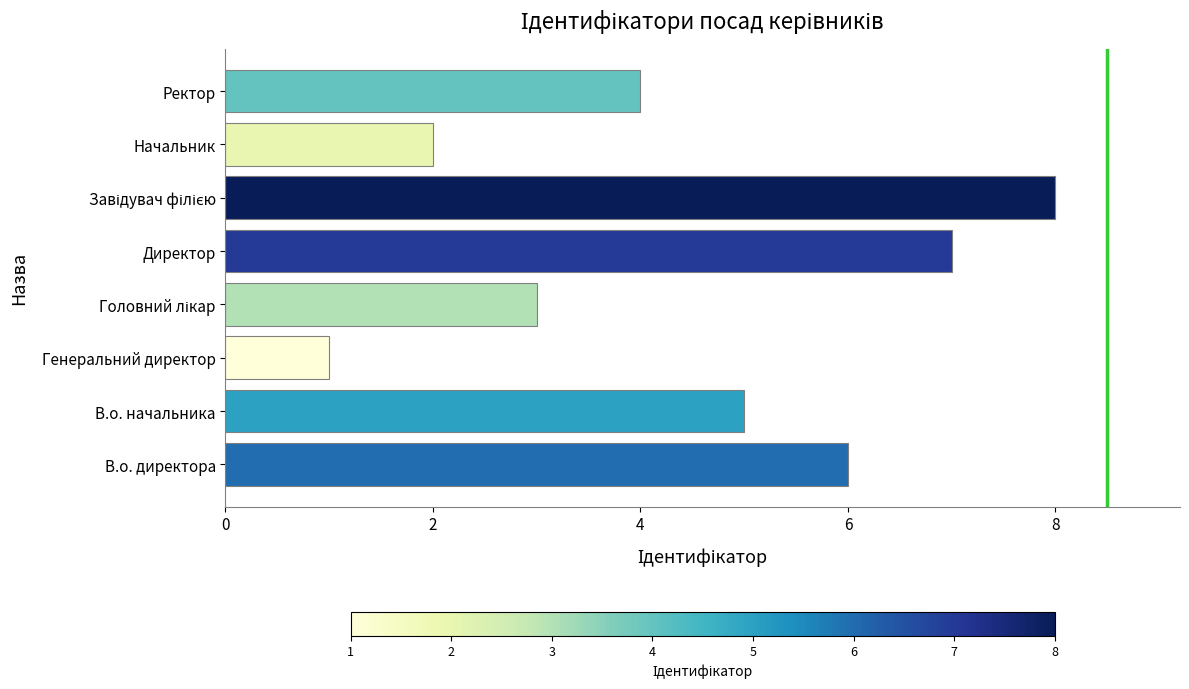

What is the approximate value at Ректор?

4